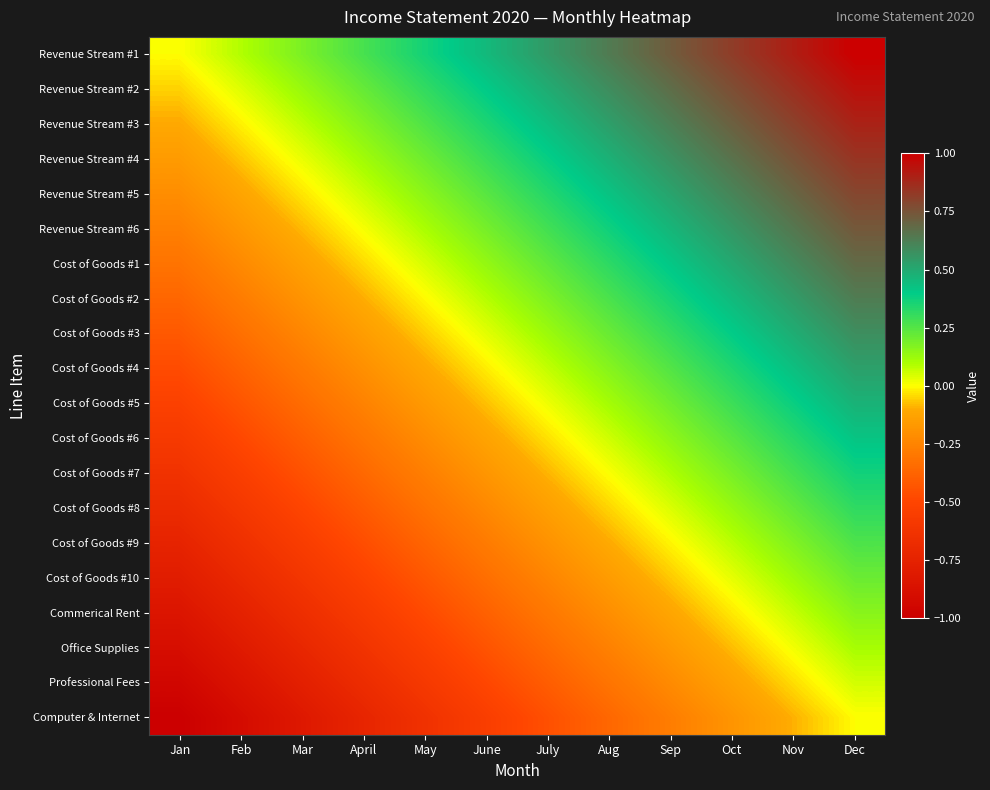

What is the difference between the highest and lowest values at Mar?

1.0